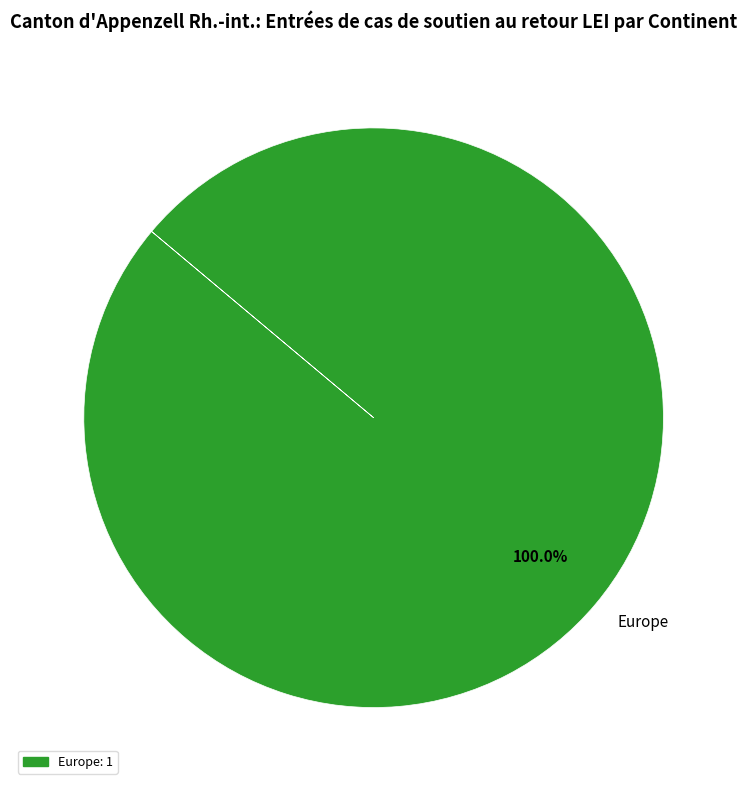

Rank the categories by value from lowest to highest.

Europe